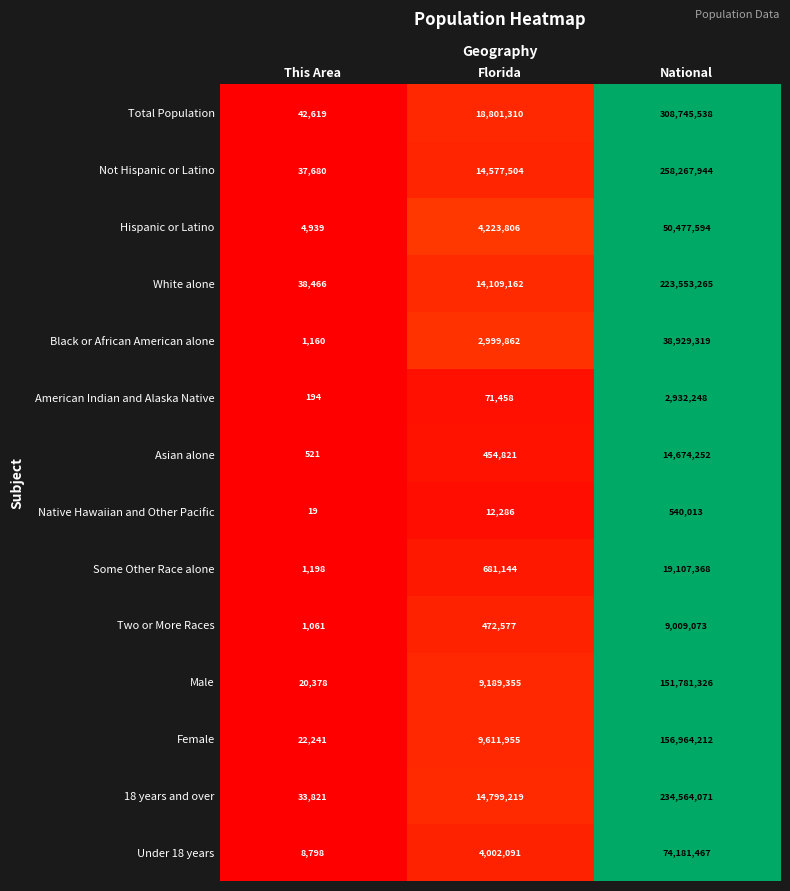

At This Area, list the series in order from largest to smallest.

Total Population, White alone, Not Hispanic or Latino, 18 years and over, Female, Male, Under 18 years, Hispanic or Latino, Some Other Race alone, Black or African American alone, Two or More Races, Asian alone, American Indian and Alaska Native, Native Hawaiian and Other Pacific